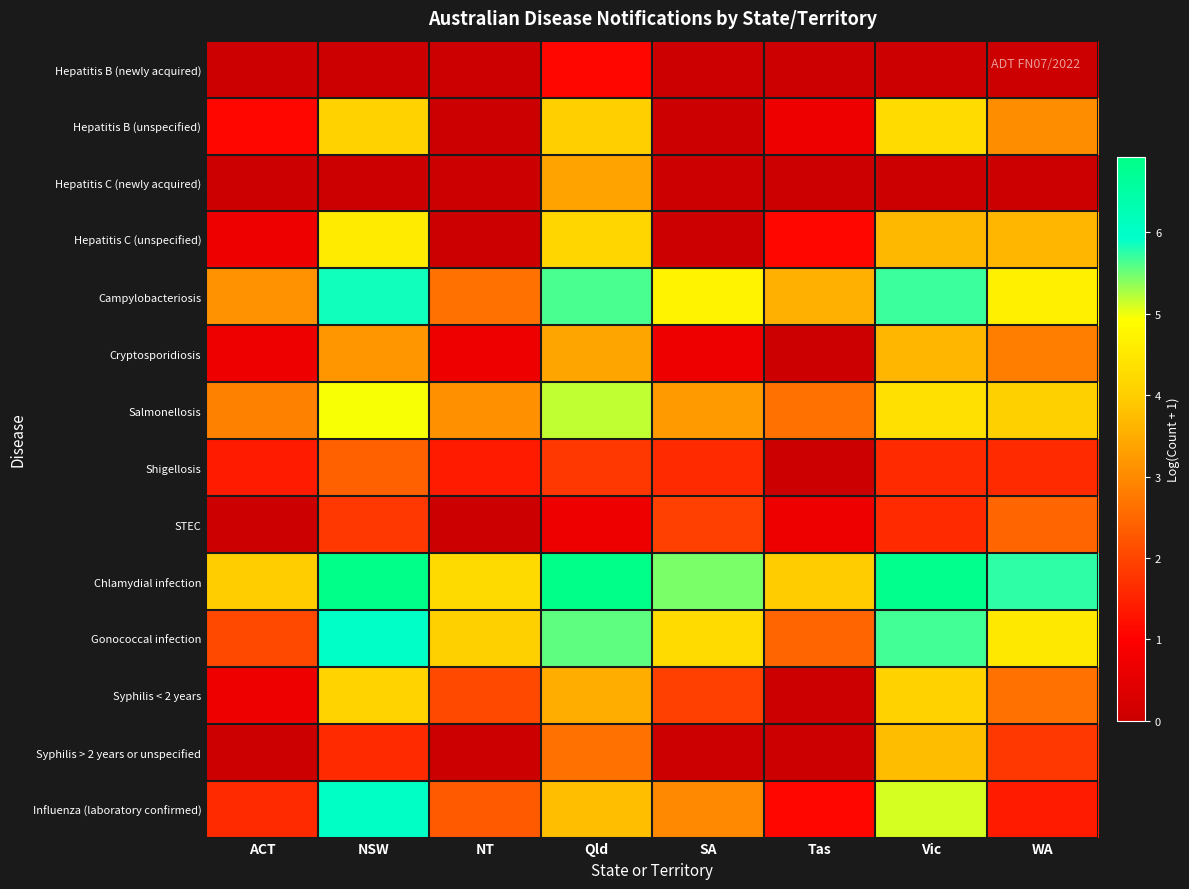

What is the maximum value shown in the chart?

6.9